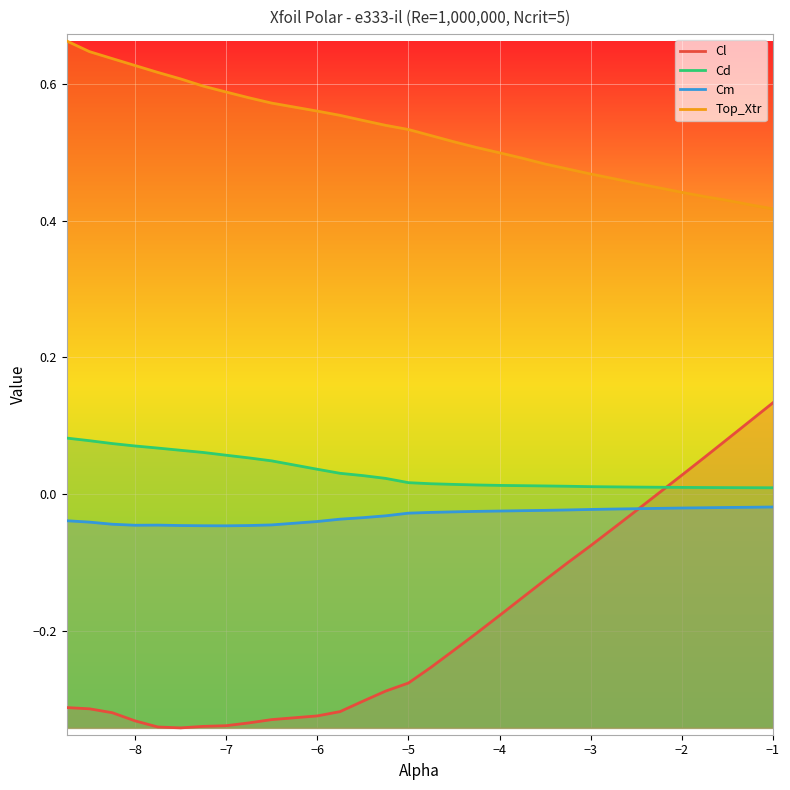

Reading left to right, extract all data points from this chart.

Cl: -0.3	-0.3	-0.3	-0.3	-0.3	-0.3	-0.3	-0.3	-0.3	-0.3	-0.3	-0.3	-0.3	-0.3	-0.3	-0.3	-0.2	-0.2	-0.2	-0.2	-0.1	-0.1	-0.1	-0.0	-0.0	0.0	0.1	0.1	0.1	0.1
Cd: 0.1	0.1	0.1	0.1	0.1	0.1	0.1	0.1	0.1	0.0	0.0	0.0	0.0	0.0	0.0	0.0	0.0	0.0	0.0	0.0	0.0	0.0	0.0	0.0	0.0	0.0	0.0	0.0	0.0	0.0
Cm: -0.0	-0.0	-0.0	-0.0	-0.0	-0.0	-0.0	-0.0	-0.0	-0.0	-0.0	-0.0	-0.0	-0.0	-0.0	-0.0	-0.0	-0.0	-0.0	-0.0	-0.0	-0.0	-0.0	-0.0	-0.0	-0.0	-0.0	-0.0	-0.0	-0.0
Top_Xtr: 0.7	0.6	0.6	0.6	0.6	0.6	0.6	0.6	0.6	0.6	0.6	0.6	0.5	0.5	0.5	0.5	0.5	0.5	0.5	0.5	0.5	0.5	0.5	0.5	0.5	0.4	0.4	0.4	0.4	0.4